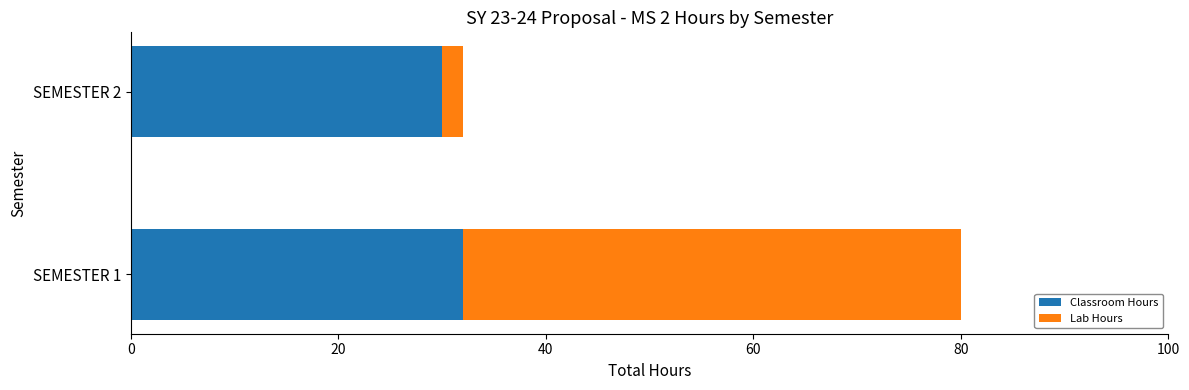

The value of Classroom Hours at SEMESTER 1 is 32. True or false?

True